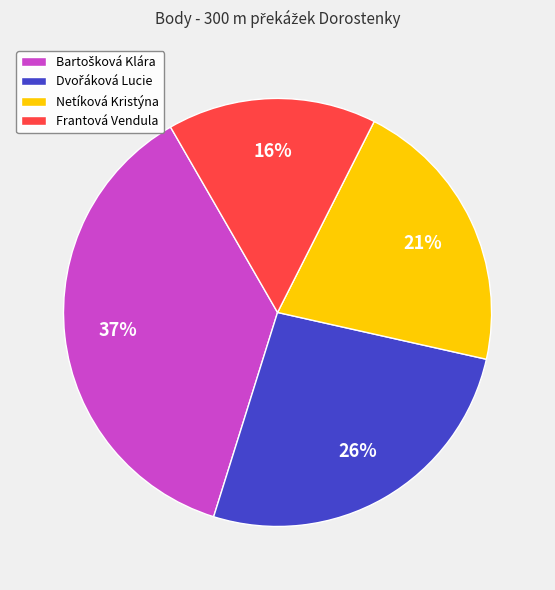

Is it true that Frantová Vendula is 16% of the pie?

True